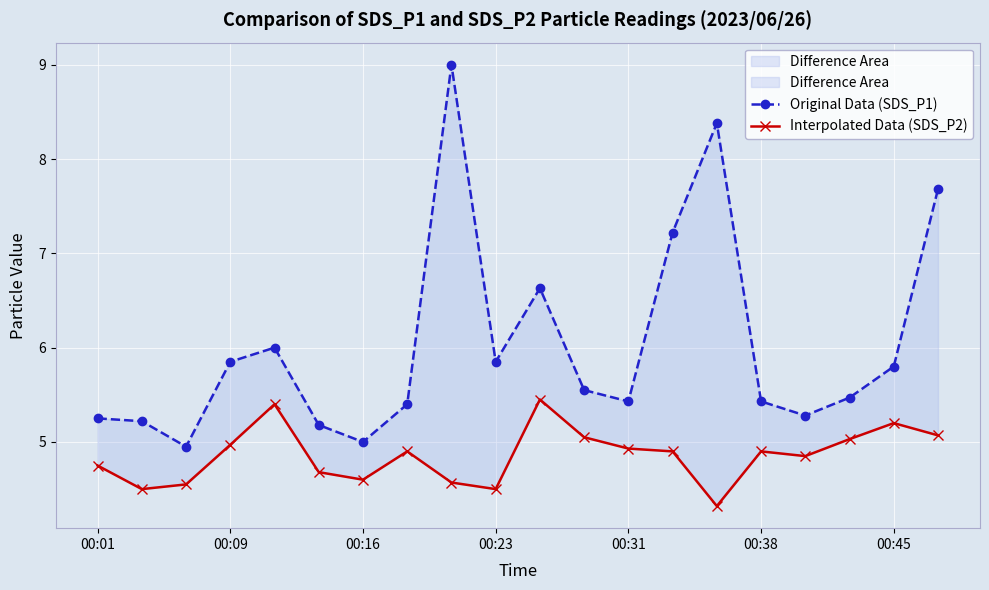

Which series has the widest spread of values?

Original Data (SDS_P1)